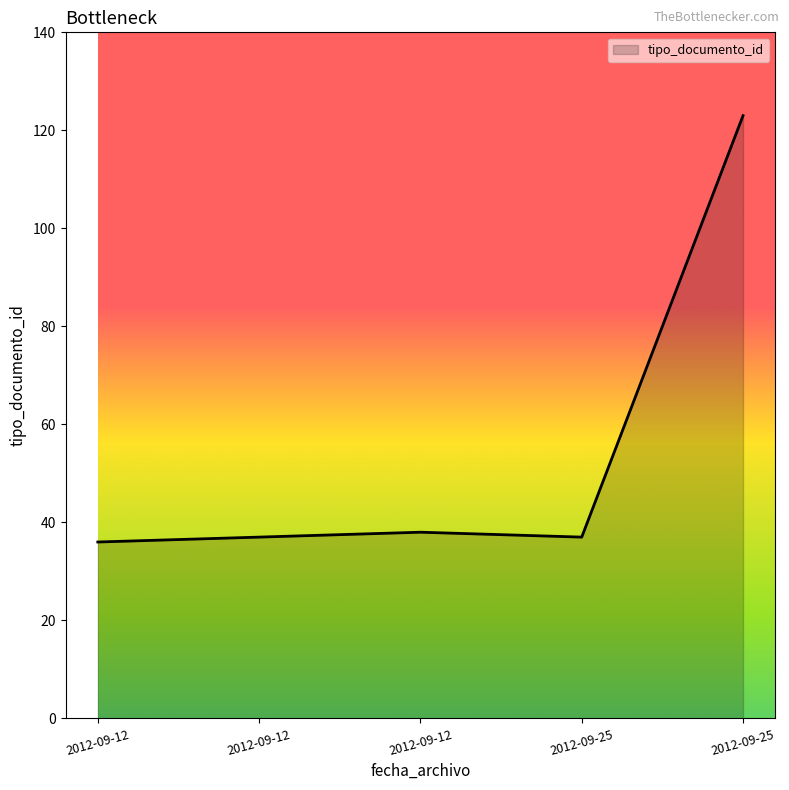

How many categories are shown in the chart?

5